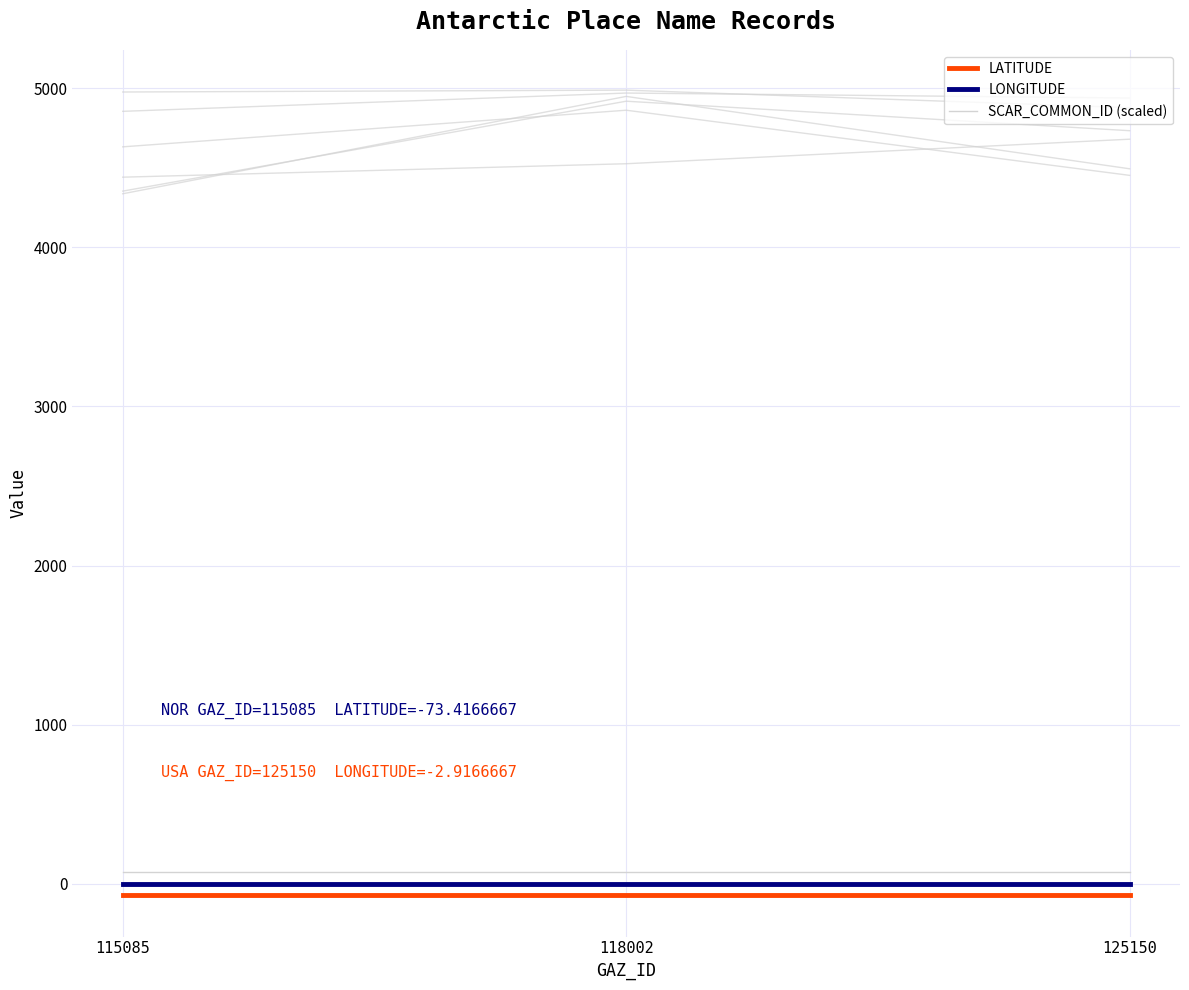

Rank the series by their maximum value, from lowest to highest.

LATITUDE, LONGITUDE, SCAR_COMMON_ID (scaled)